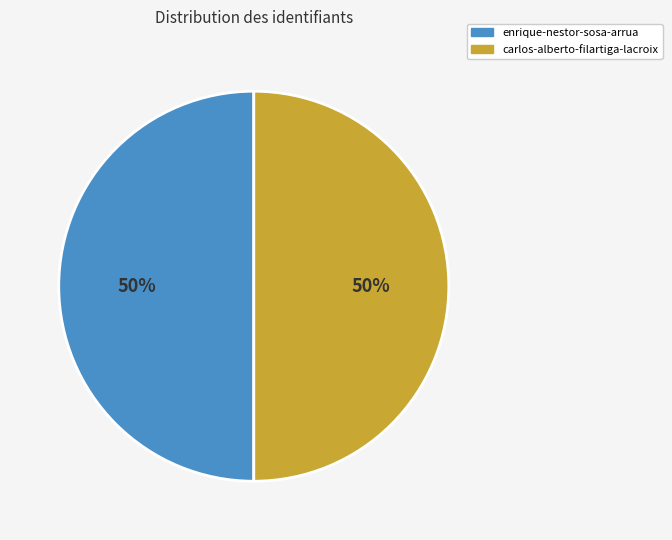

What percentage is the enrique-nestor-sosa-arrua slice, to the nearest percent?

50%